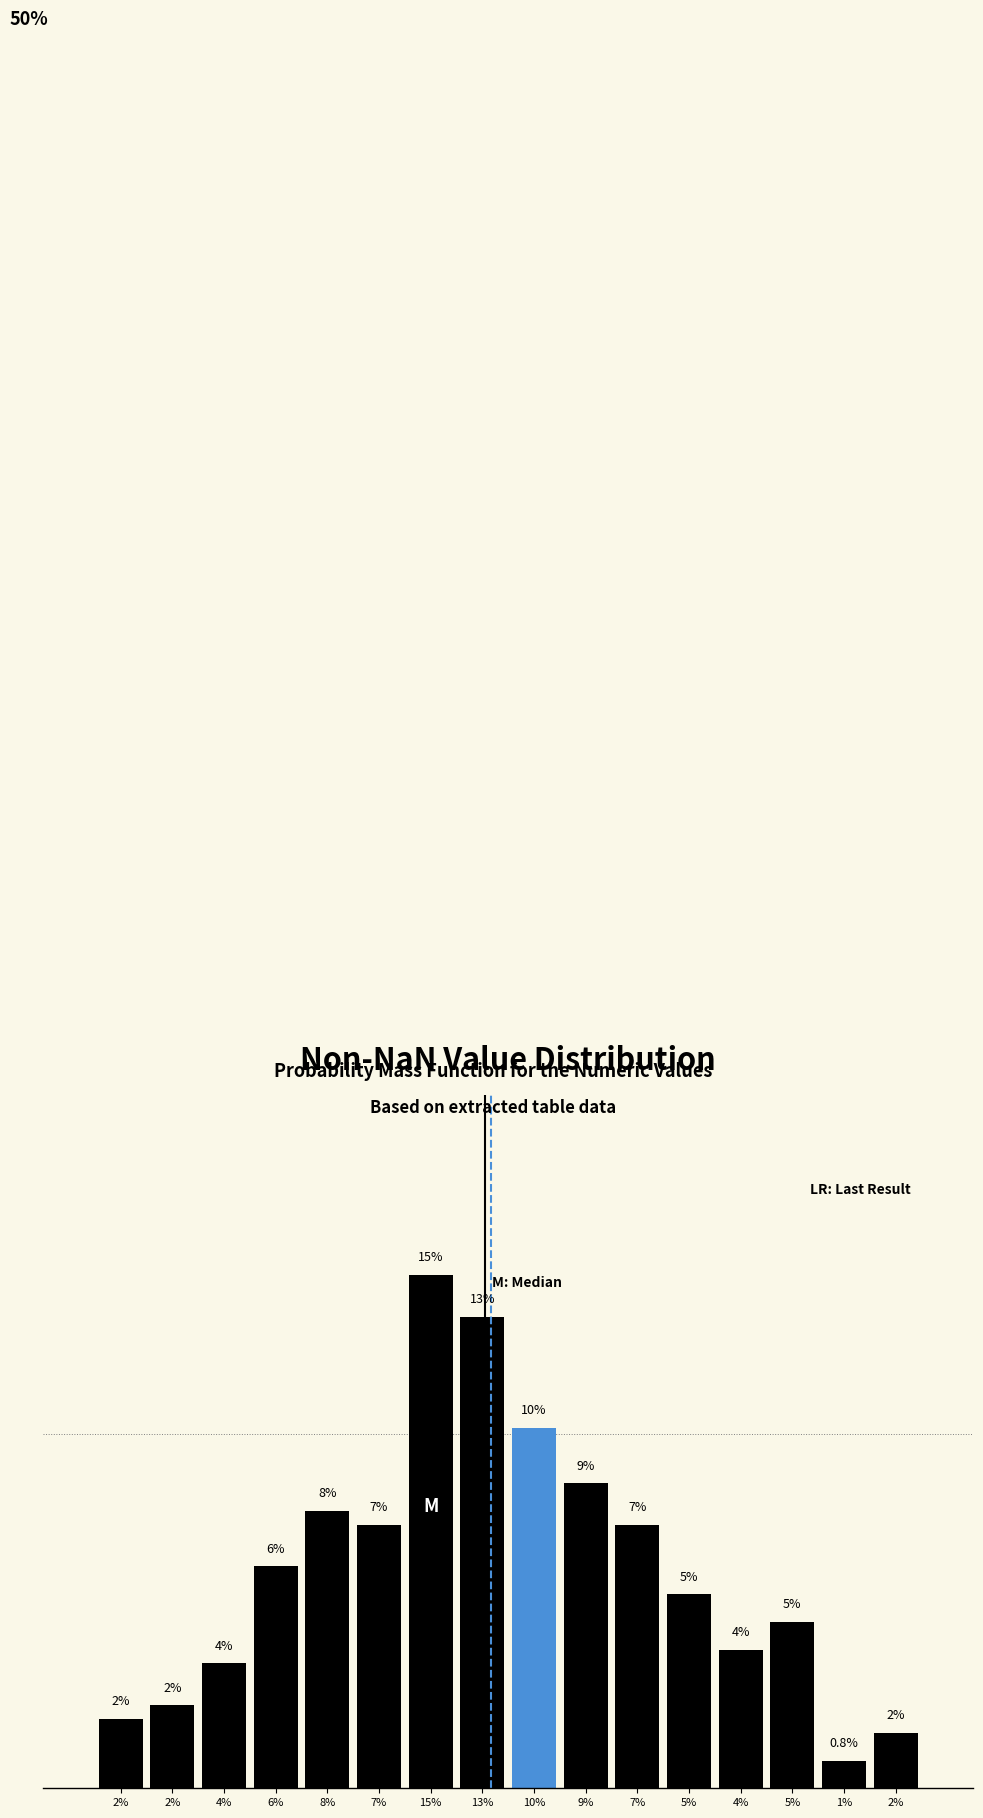

Are the bars horizontal?

No